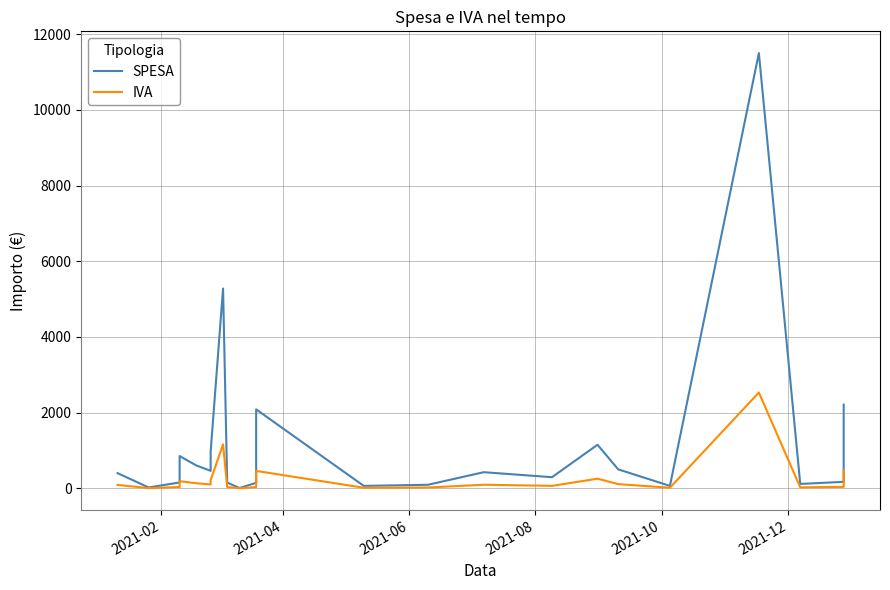

What is the highest value of the IVA series?

2530.0